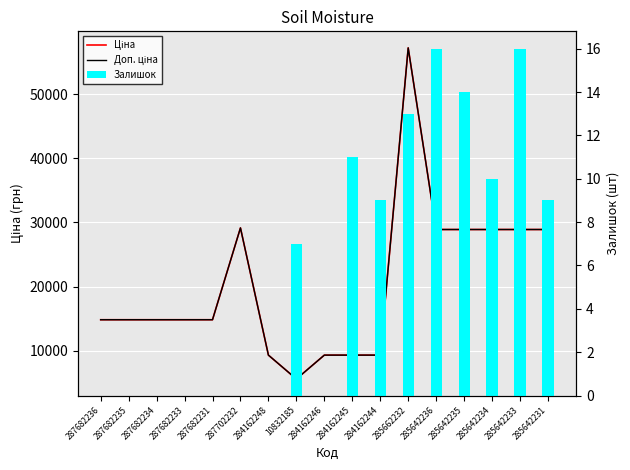

What value does the Доп. ціна series have at 284162246?

9290.5